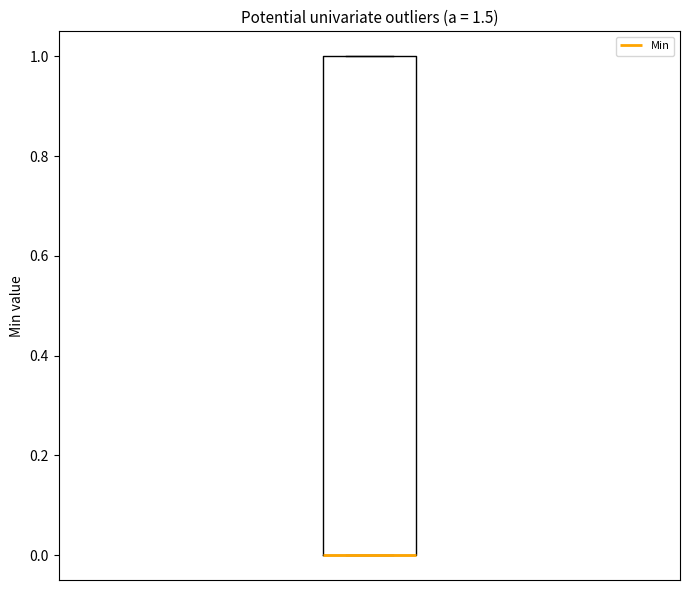

Transcribe this box plot: give where the median line is, the range the box spans, and where the two whiskers end, as read against the y-axis. The values are not printed on the chart, so give them approximately, as read against the axis.

median 0 (drawn on the box's lower edge), box 0 to 1, whiskers 0 to 1